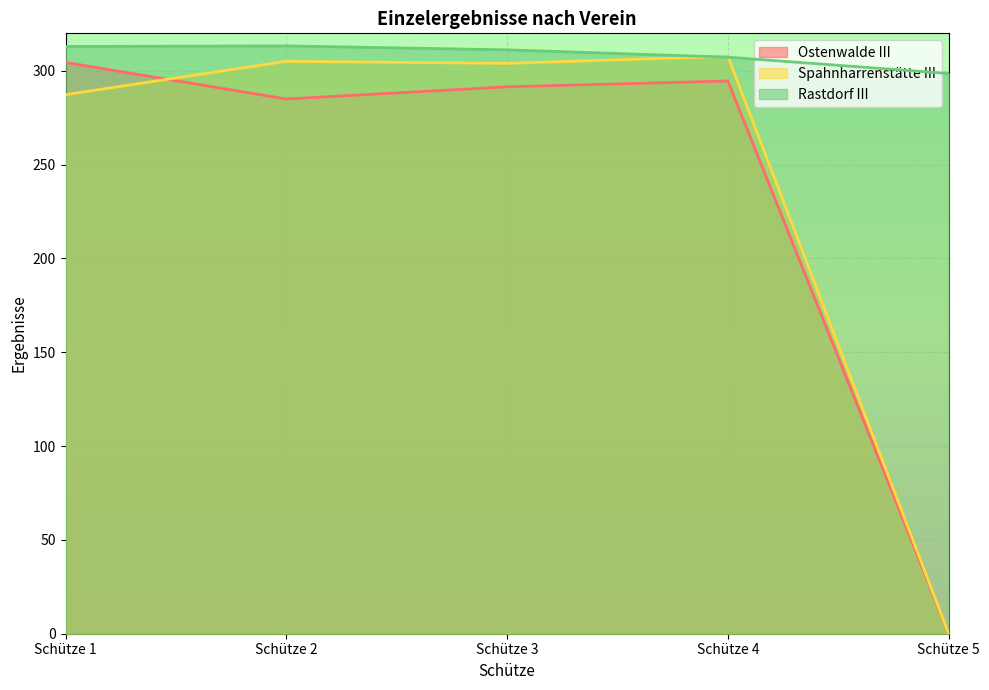

True or false: Ostenwalde III and Rastdorf III intersect in this chart.

False